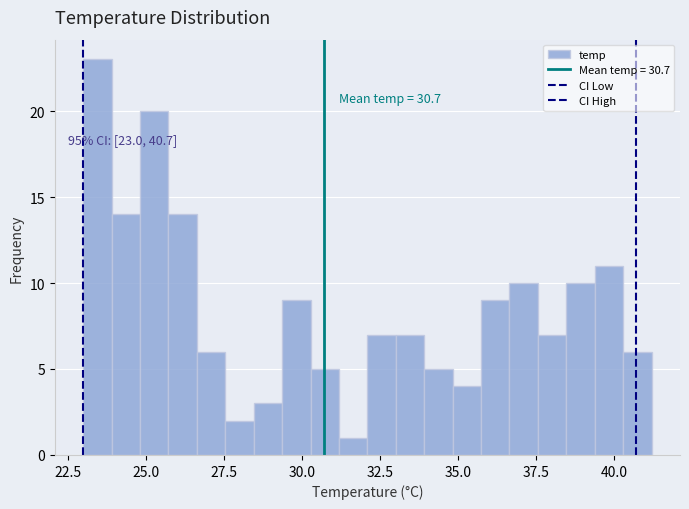

Read against the x-axis, roughly where is the centre of the tallest bar?

23.5